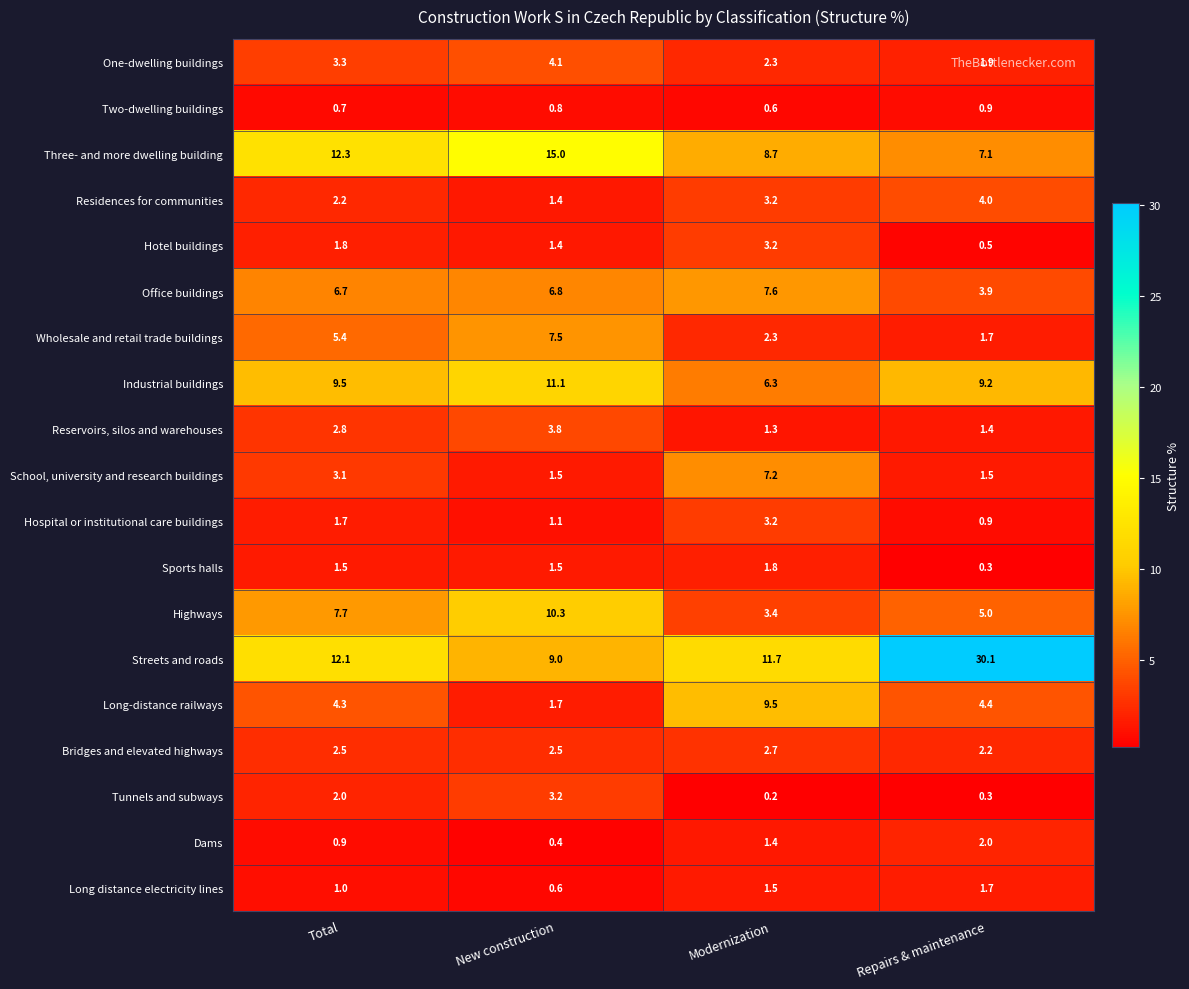

At Total, list the series in order from largest to smallest.

Three- and more dwelling building, Streets and roads, Industrial buildings, Highways, Office buildings, Wholesale and retail trade buildings, Long-distance railways, One-dwelling buildings, School, university and research buildings, Reservoirs, silos and warehouses, Bridges and elevated highways, Residences for communities, Tunnels and subways, Hotel buildings, Hospital or institutional care buildings, Sports halls, Long distance electricity lines, Dams, Two-dwelling buildings